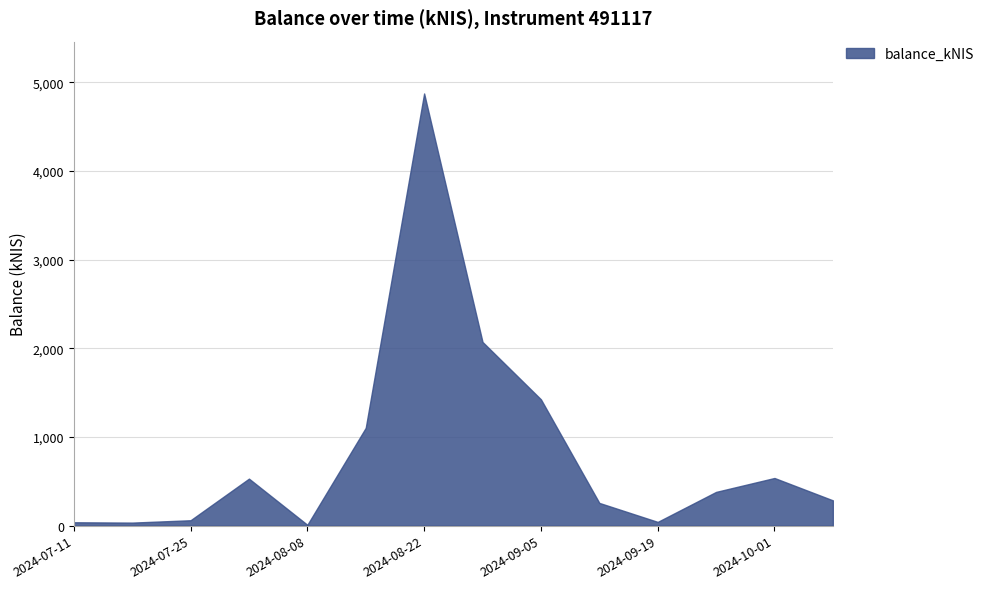

Count the number of values greater than 380.

7